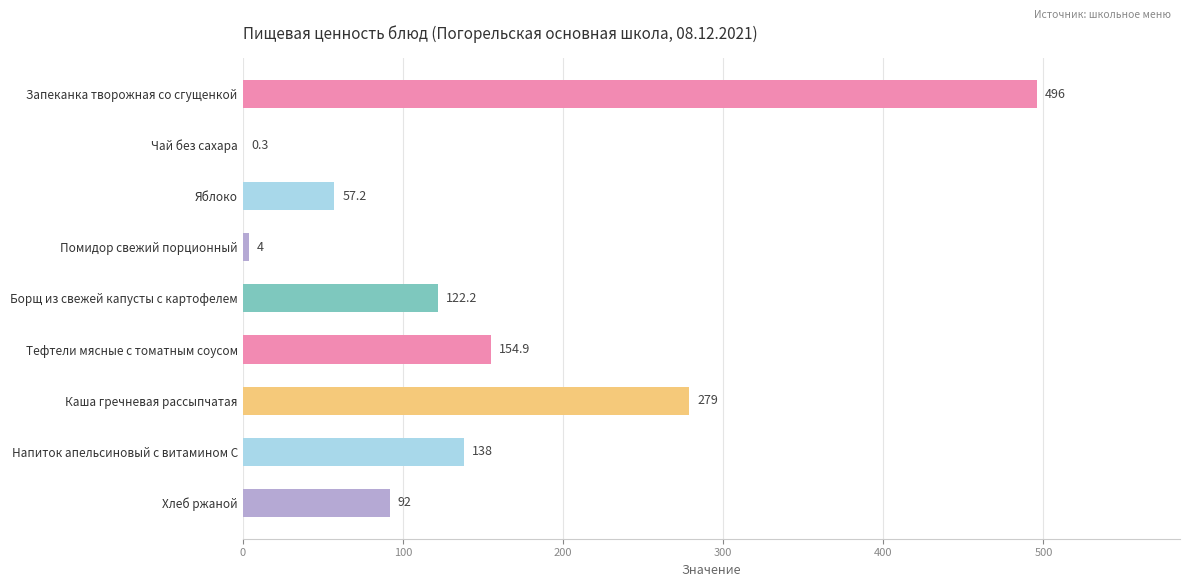

Reading bottom to top, what are all the values shown in this chart?

Хлеб ржаной=92.0	Напиток апельсиновый с витамином С=138.0	Каша гречневая рассыпчатая=279.0	Тефтели мясные с томатным соусом=154.9	Борщ из свежей капусты с картофелем=122.2	Помидор свежий порционный=4.0	Яблоко=57.2	Чай без сахара=0.3	Запеканка творожная со сгущенкой=496.0